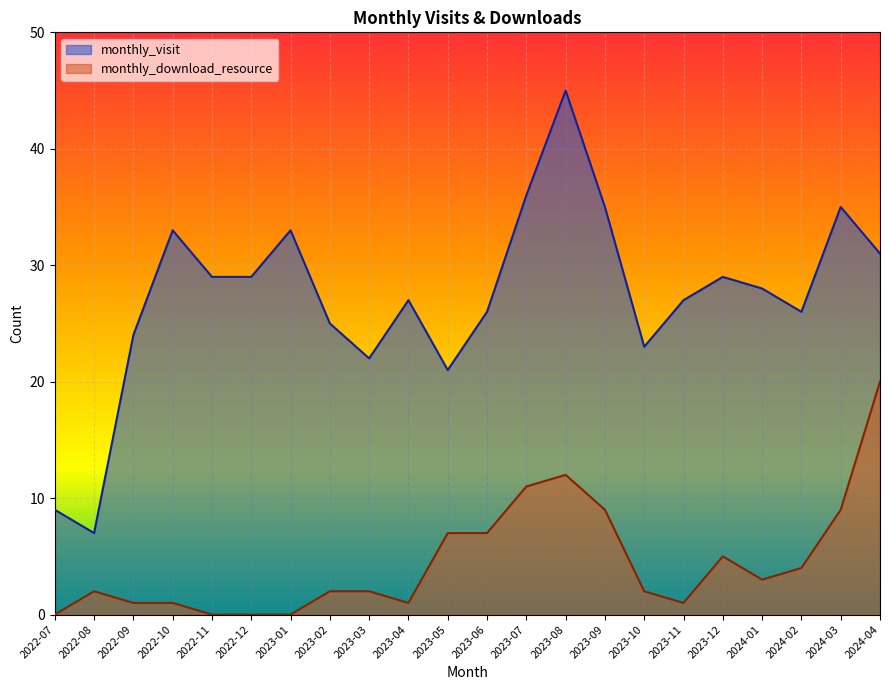

Which category has the highest value across all series?

2023-08